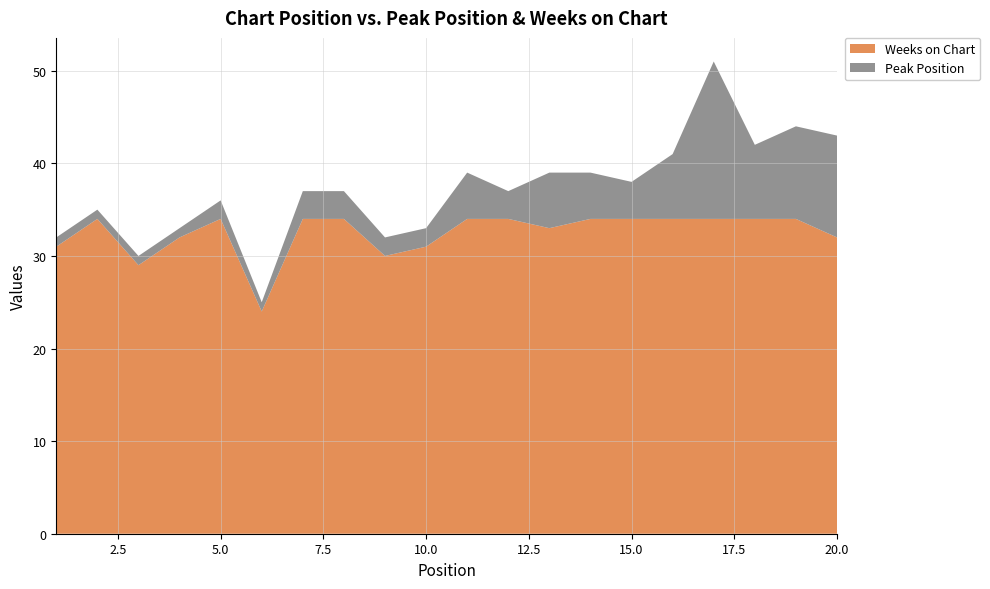

Reading left to right, transcribe all the data shown in this chart.

Peak Position: 1	1	1	1	2	1	3	3	2	2	5	3	6	5	4	7	17	8	10	11
Weeks on Chart: 31	34	29	32	34	24	34	34	30	31	34	34	33	34	34	34	34	34	34	32